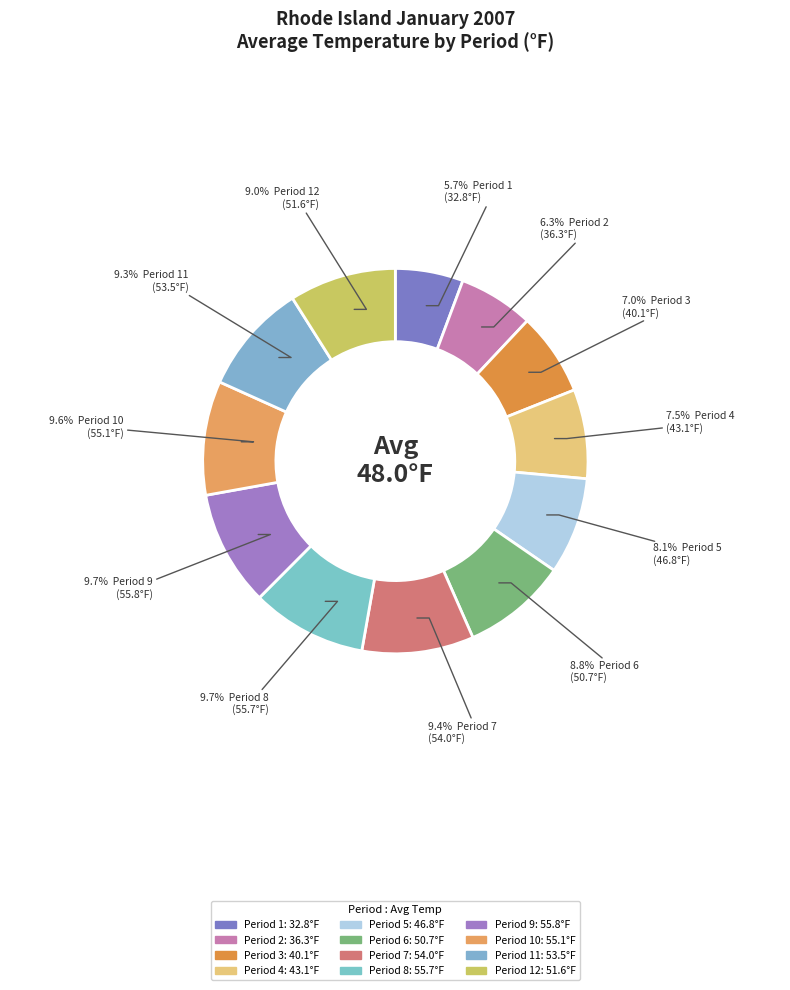

Count the number of slices in the pie.

12